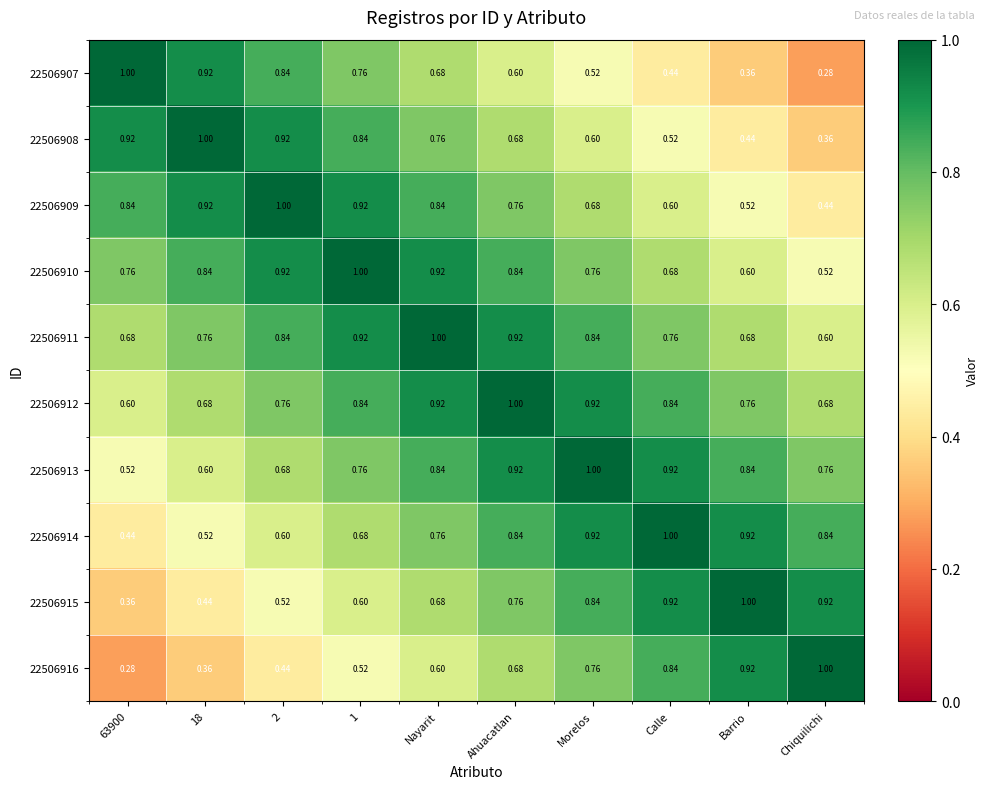

At which label does 22506910 reach its minimum?

Chiquilichi